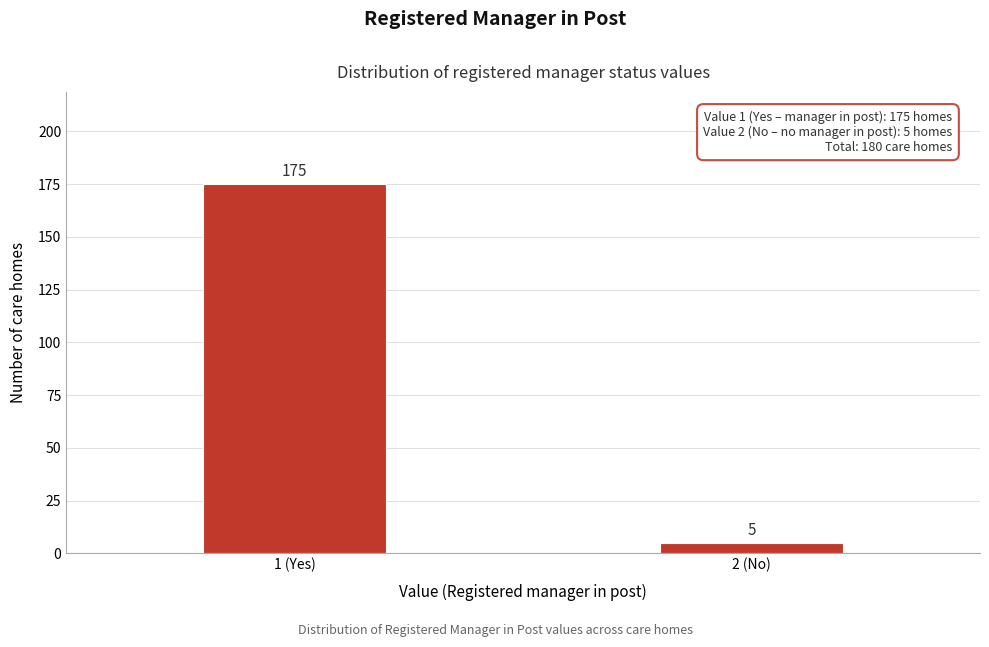

Reading right to left, what are all the values shown in this chart?

5	175